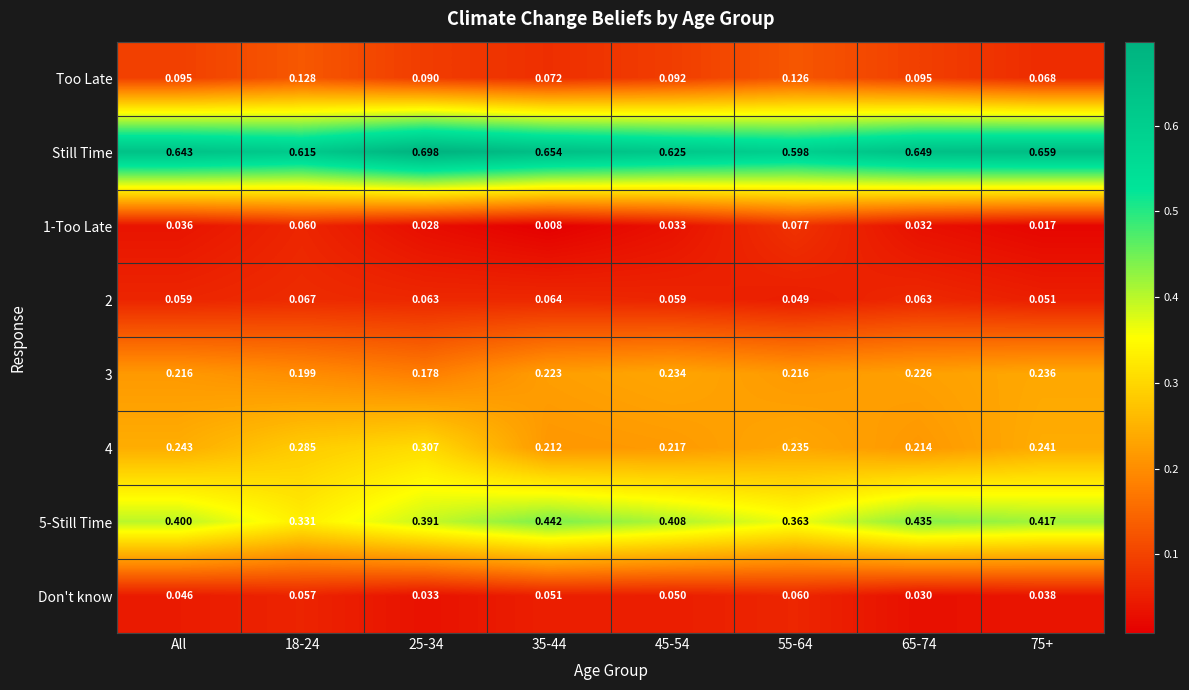

Which series has the widest spread of values?

5-Still Time